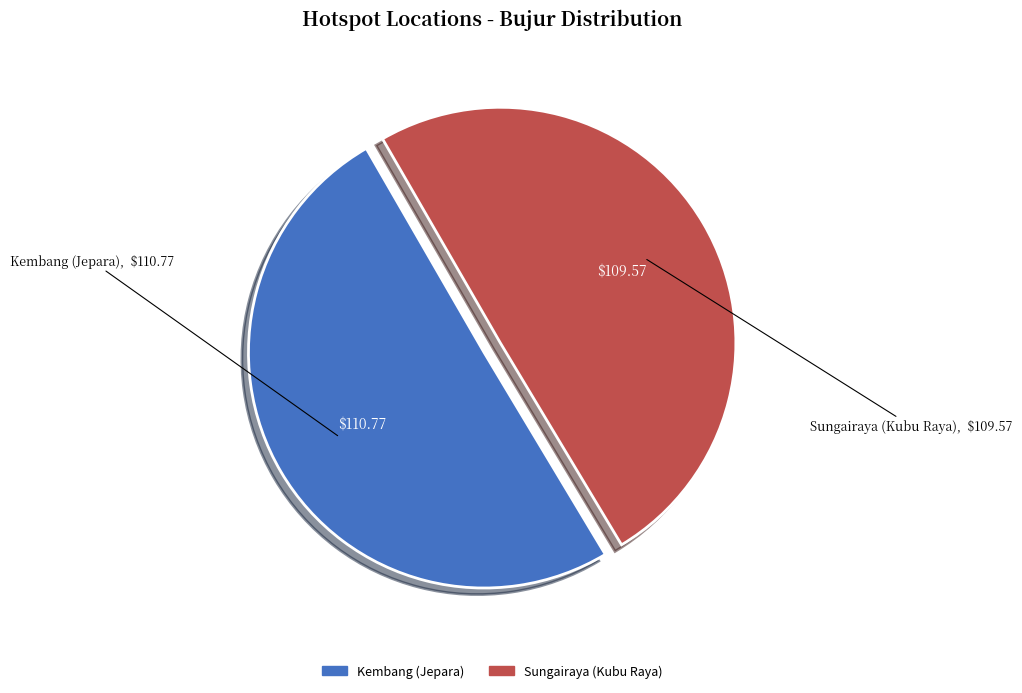

Which slice is the largest?

Kembang (Jepara)